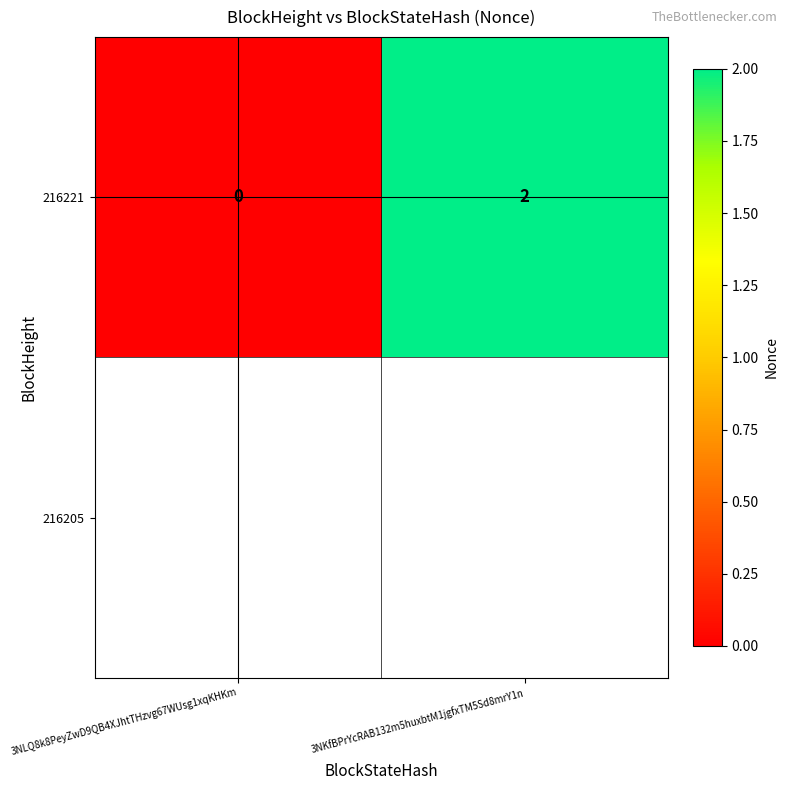

At which label is the value closest to 1?

3NLQ8k8PeyZwD9QB4XJhtTHzvg67WUsg1xqKHKm